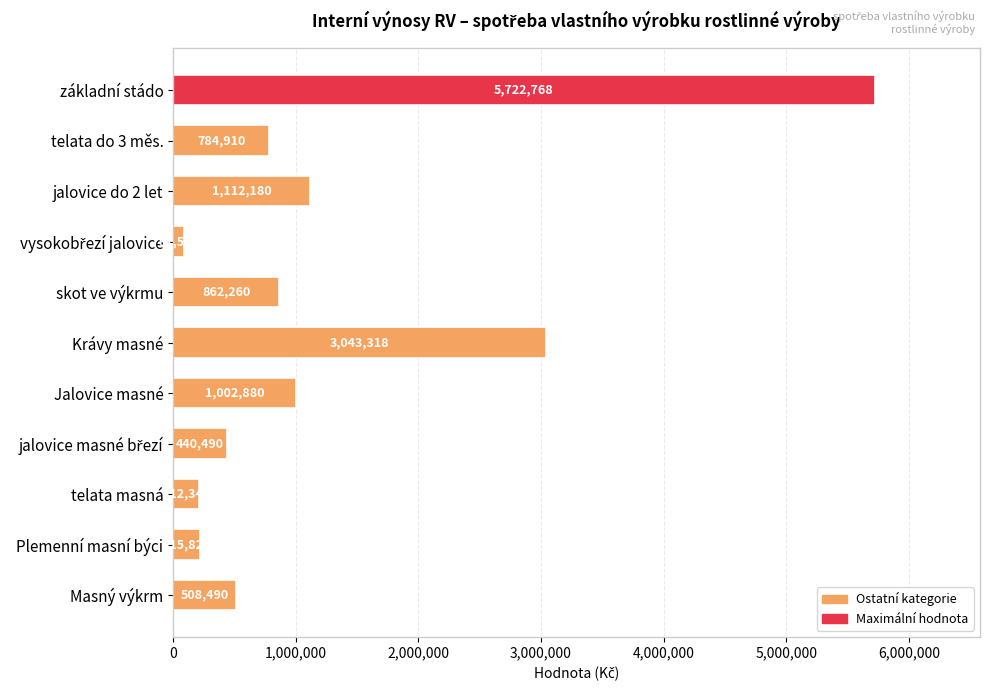

What is the difference between the second highest and minimum values?

2951778